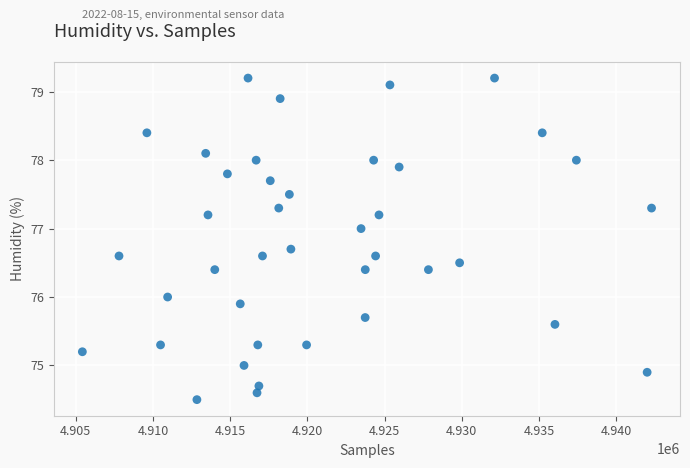

What is the range of X values (max minus min)?

36860.0